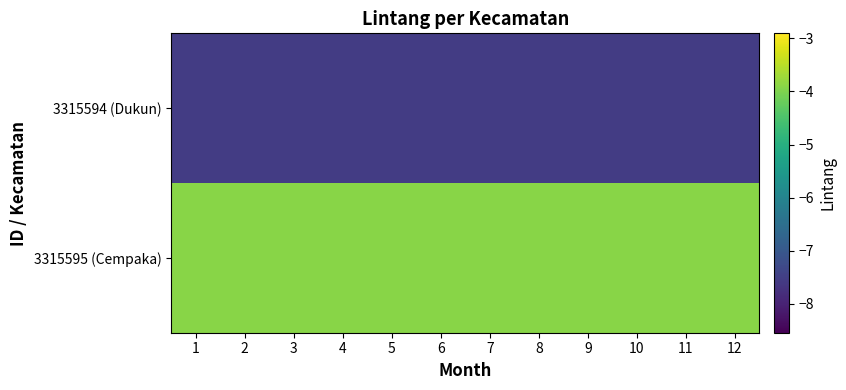

Reading right to left, extract all data points from this chart.

3315594 (Dukun): 12=-7.5	11=-7.5	10=-7.5	9=-7.5	8=-7.5	7=-7.5	6=-7.5	5=-7.5	4=-7.5	3=-7.5	2=-7.5	1=-7.5
3315595 (Cempaka): 12=-3.9	11=-3.9	10=-3.9	9=-3.9	8=-3.9	7=-3.9	6=-3.9	5=-3.9	4=-3.9	3=-3.9	2=-3.9	1=-3.9